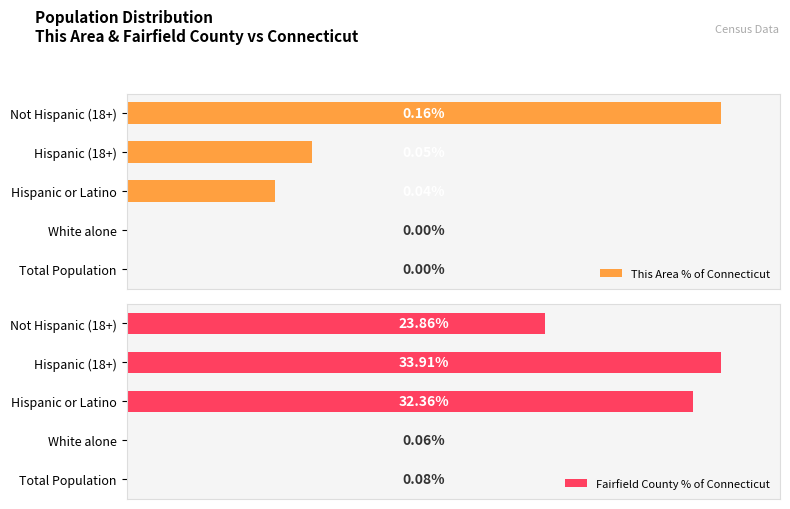

How many data points in Fairfield County % of Connecticut are above 23?

3